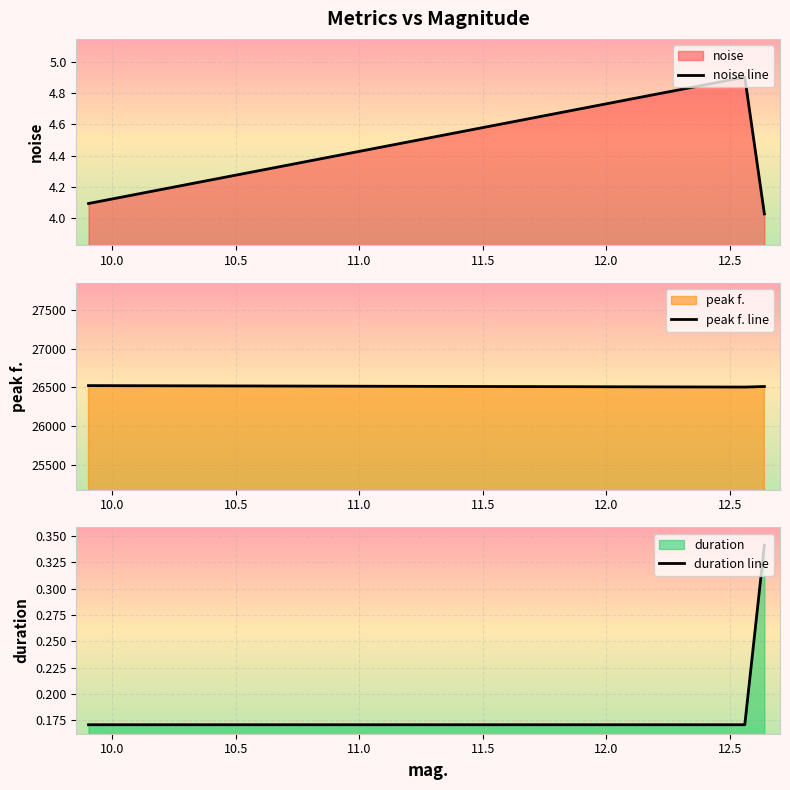

What is the maximum value for noise line?

4.9